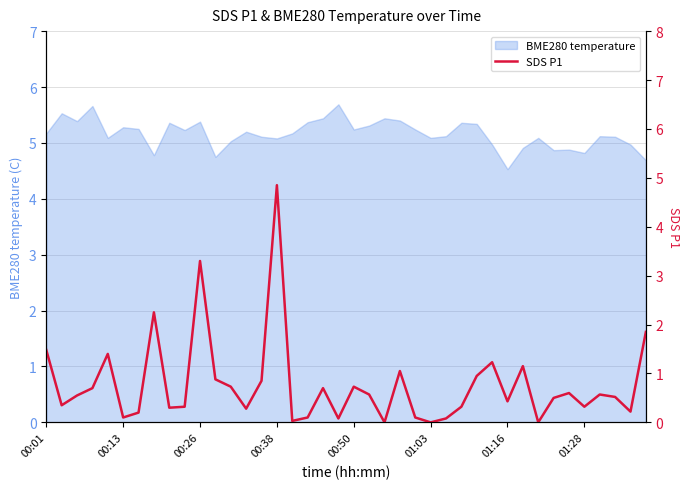

Is it true that BME280 temperature equals 5.2 at 00:01?

True